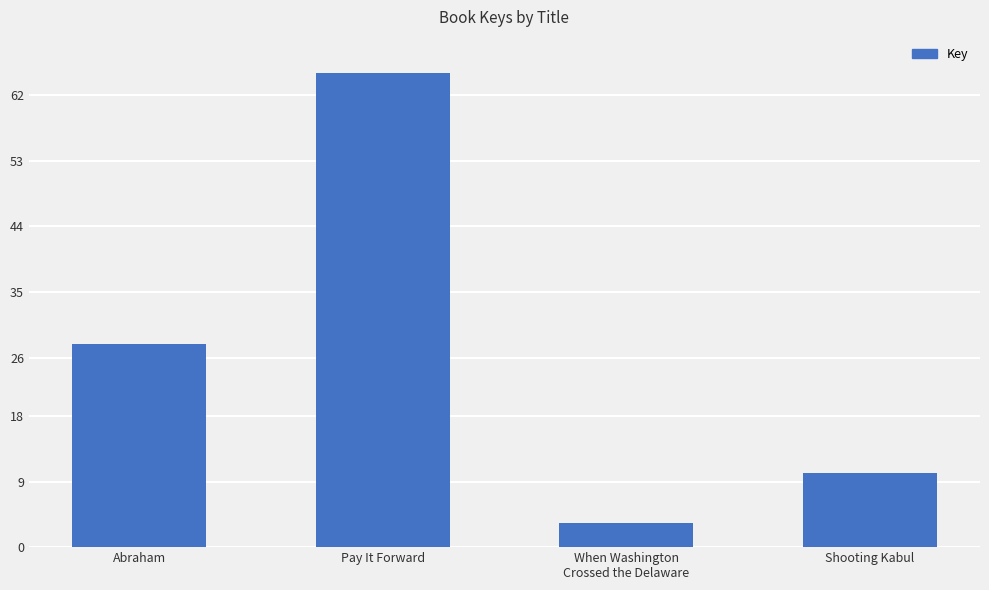

Where does the data first go above 27?

Abraham